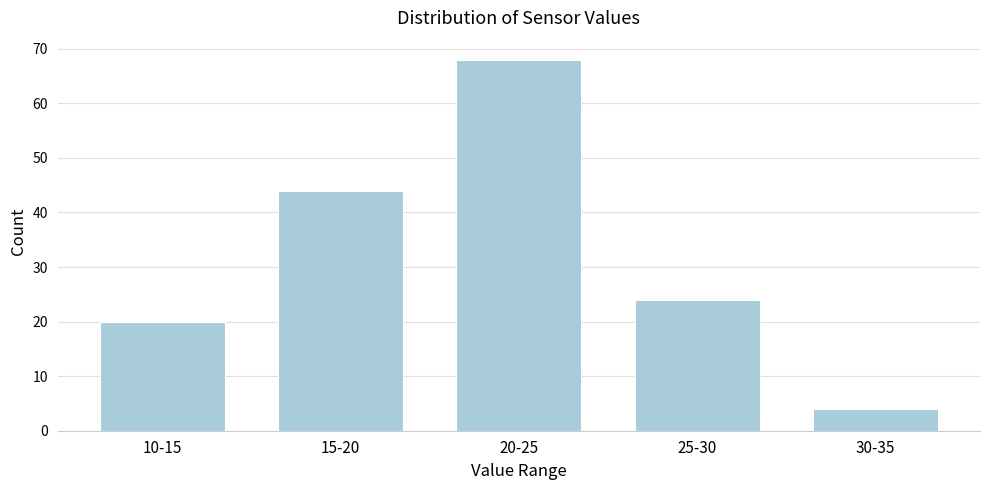

Reading left to right, transcribe all the data shown in this chart.

10-15=20	15-20=44	20-25=68	25-30=24	30-35=4